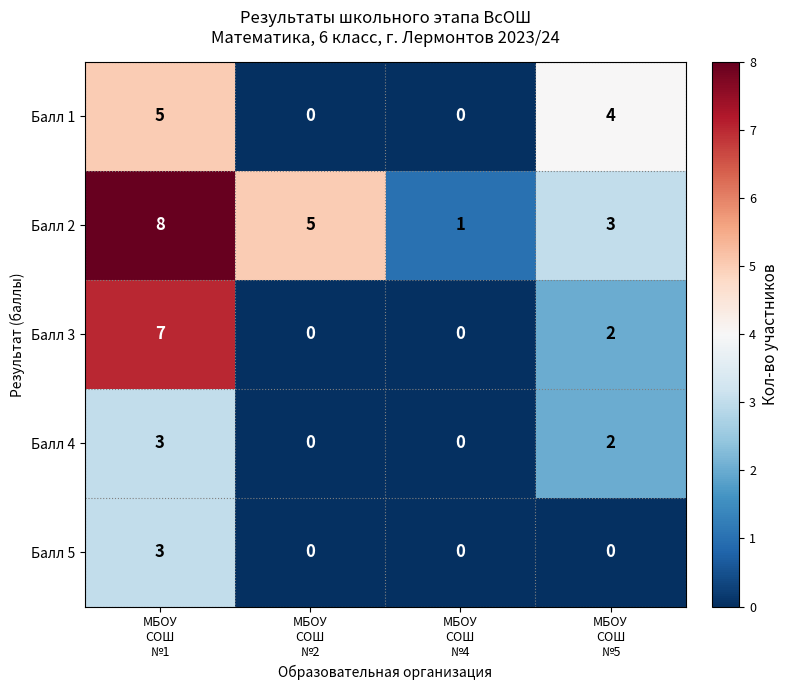

Reading left to right, extract all data points from this chart.

Балл 1: 5	0	0	4
Балл 2: 8	5	1	3
Балл 3: 7	0	0	2
Балл 4: 3	0	0	2
Балл 5: 3	0	0	0